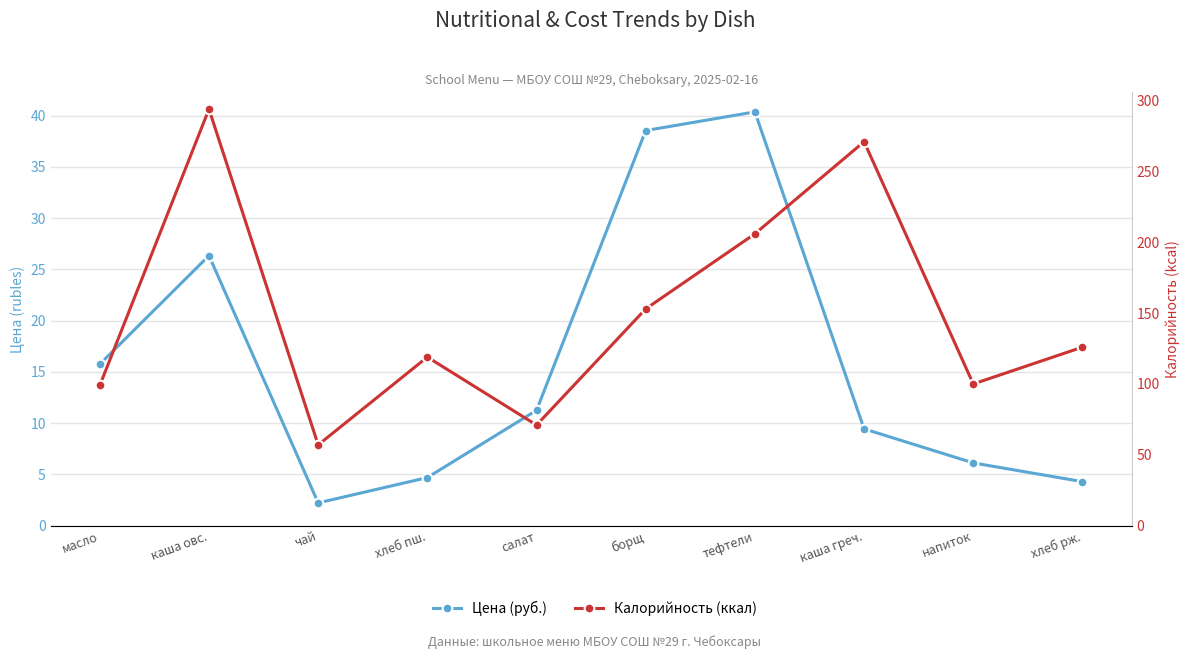

True or false: Цена (руб.) and Калорийность (ккал) cross at least once.

False